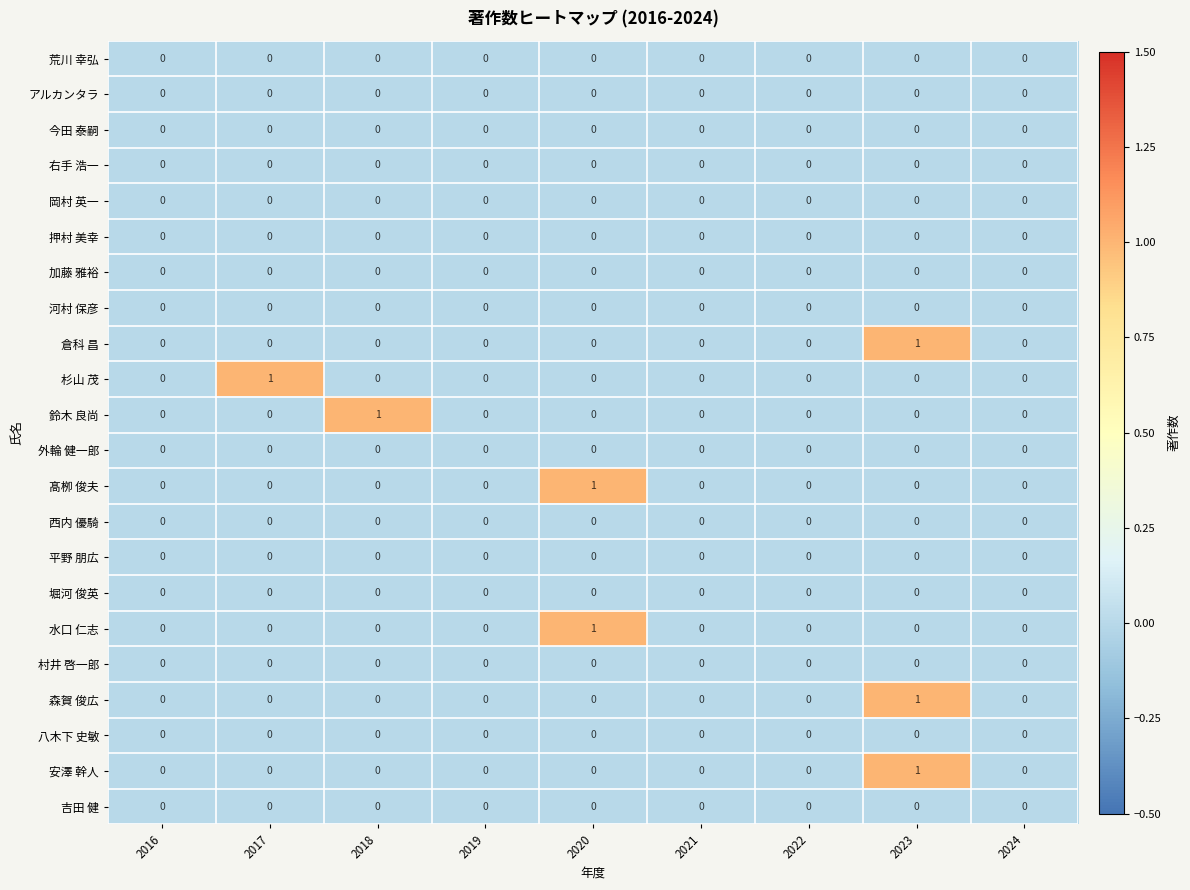

Count the 森賀 俊広 values in the range 0 to 1.

9